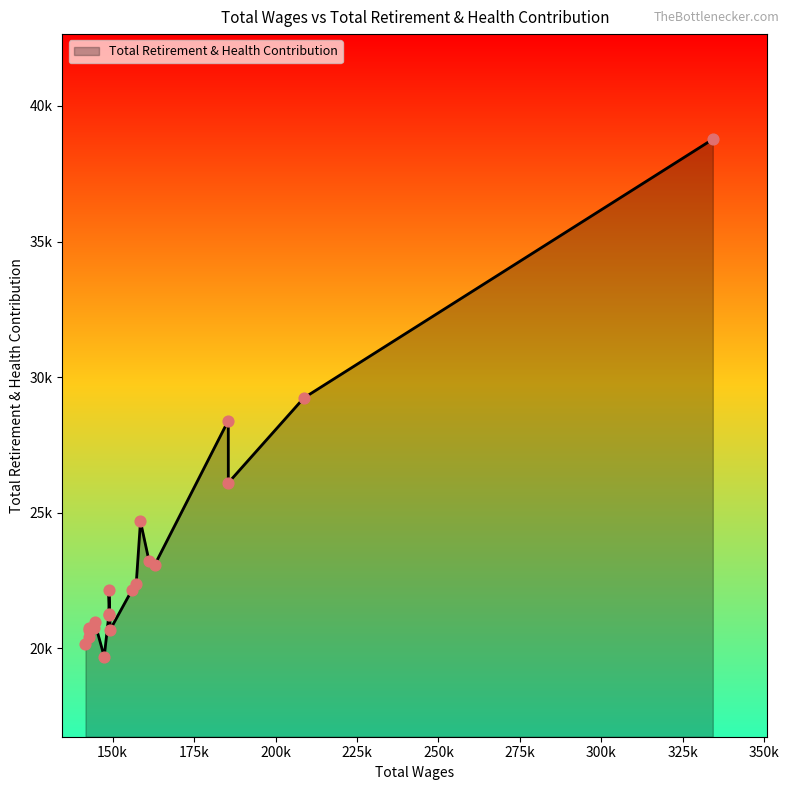

Which has a higher value, 144488 or 141668?

144488